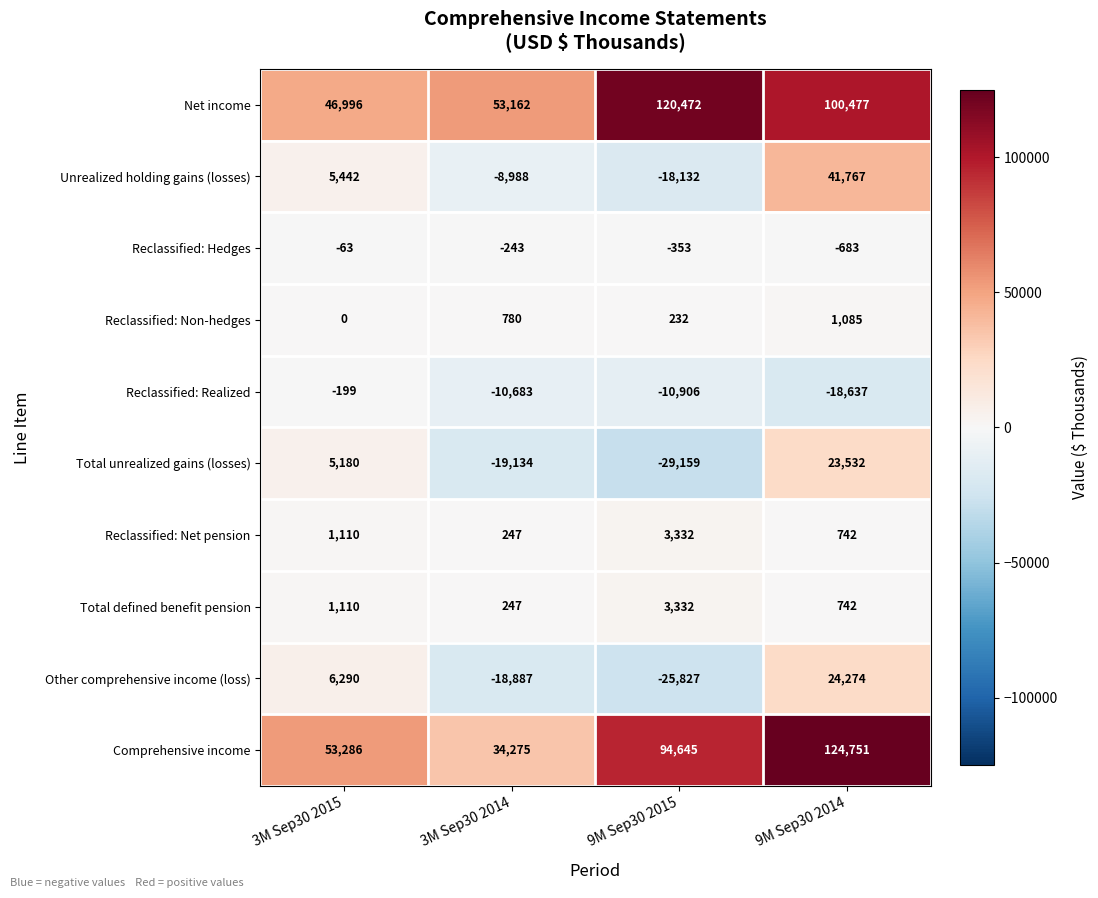

Which series changed the most between 3M Sep30 2015 and 9M Sep30 2014?

Comprehensive income